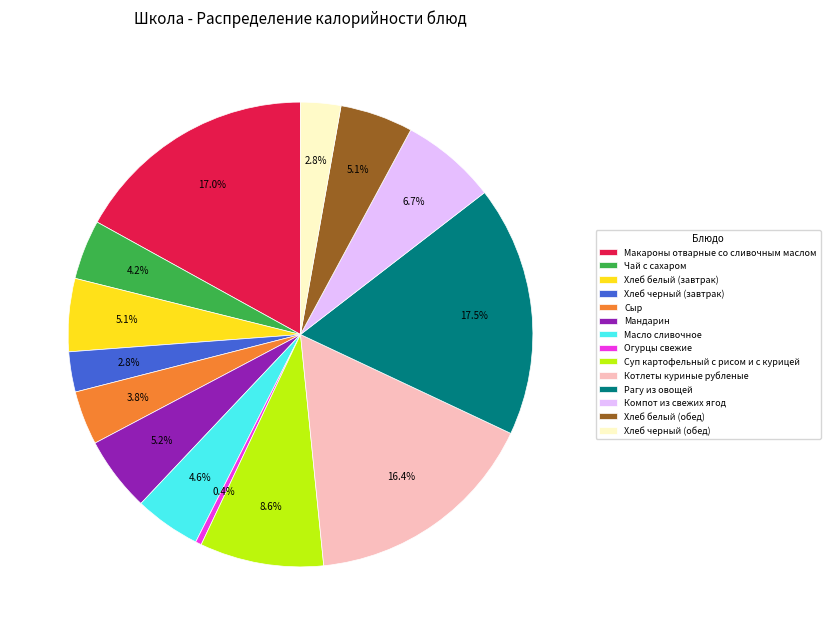

Do Сыр and Огурцы свежие together represent more than half of the pie?

No